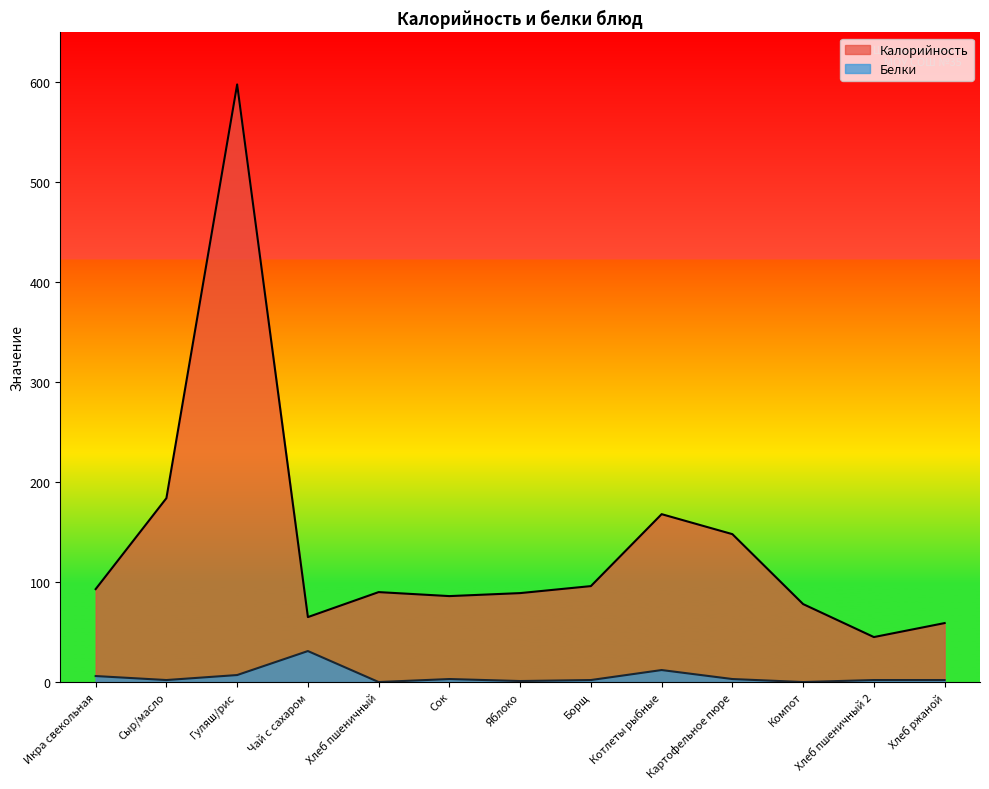

What is the label of the 10th point from the left?

Картофельное пюре